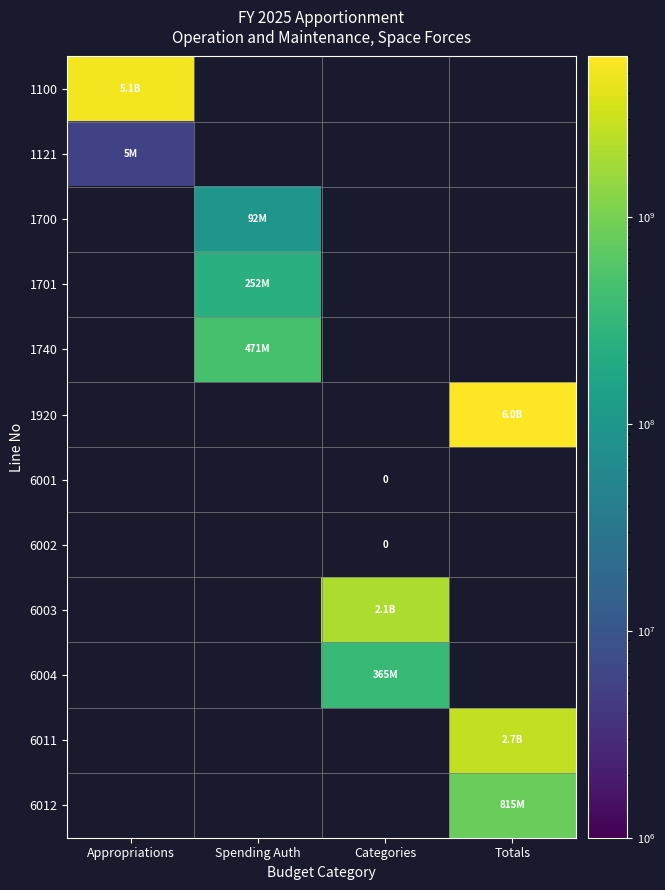

Where is 1100 nearest to the value 2567217000?

Appropriations